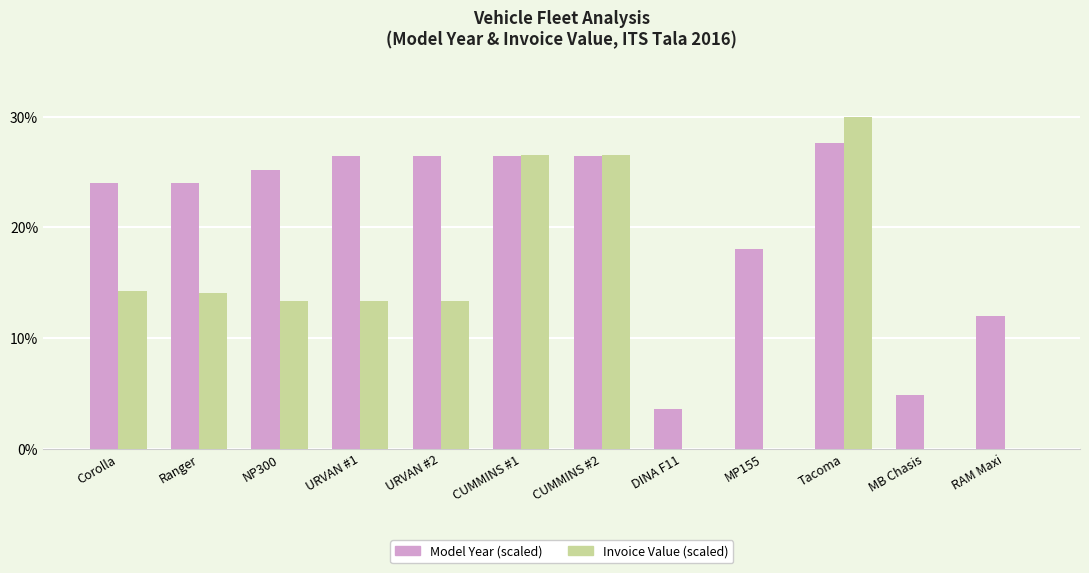

Is it true that Model Year (scaled) equals 30.4 at MP155?

False